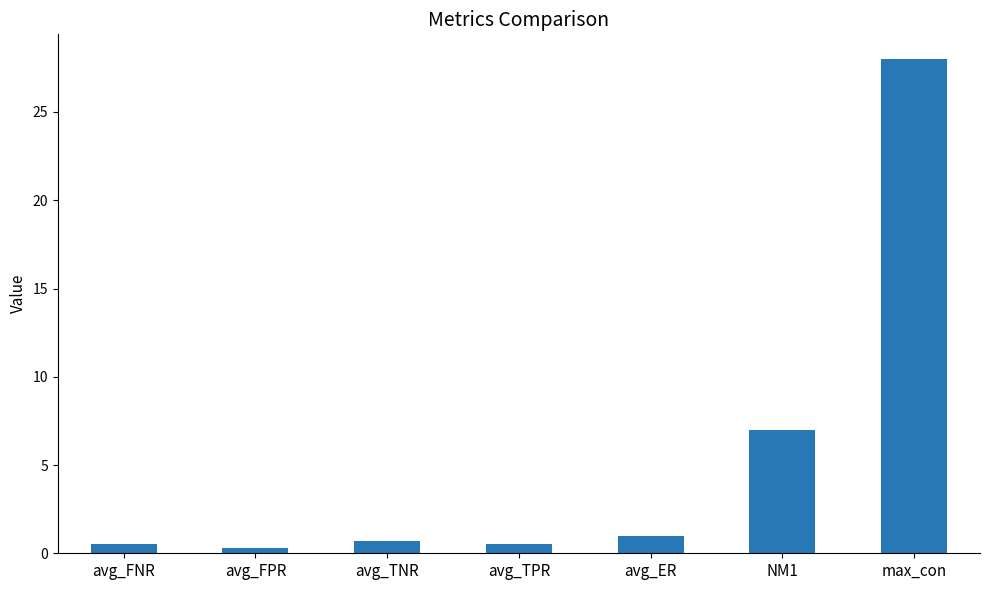

What is the difference between the values at avg_FNR and avg_TNR?

0.2